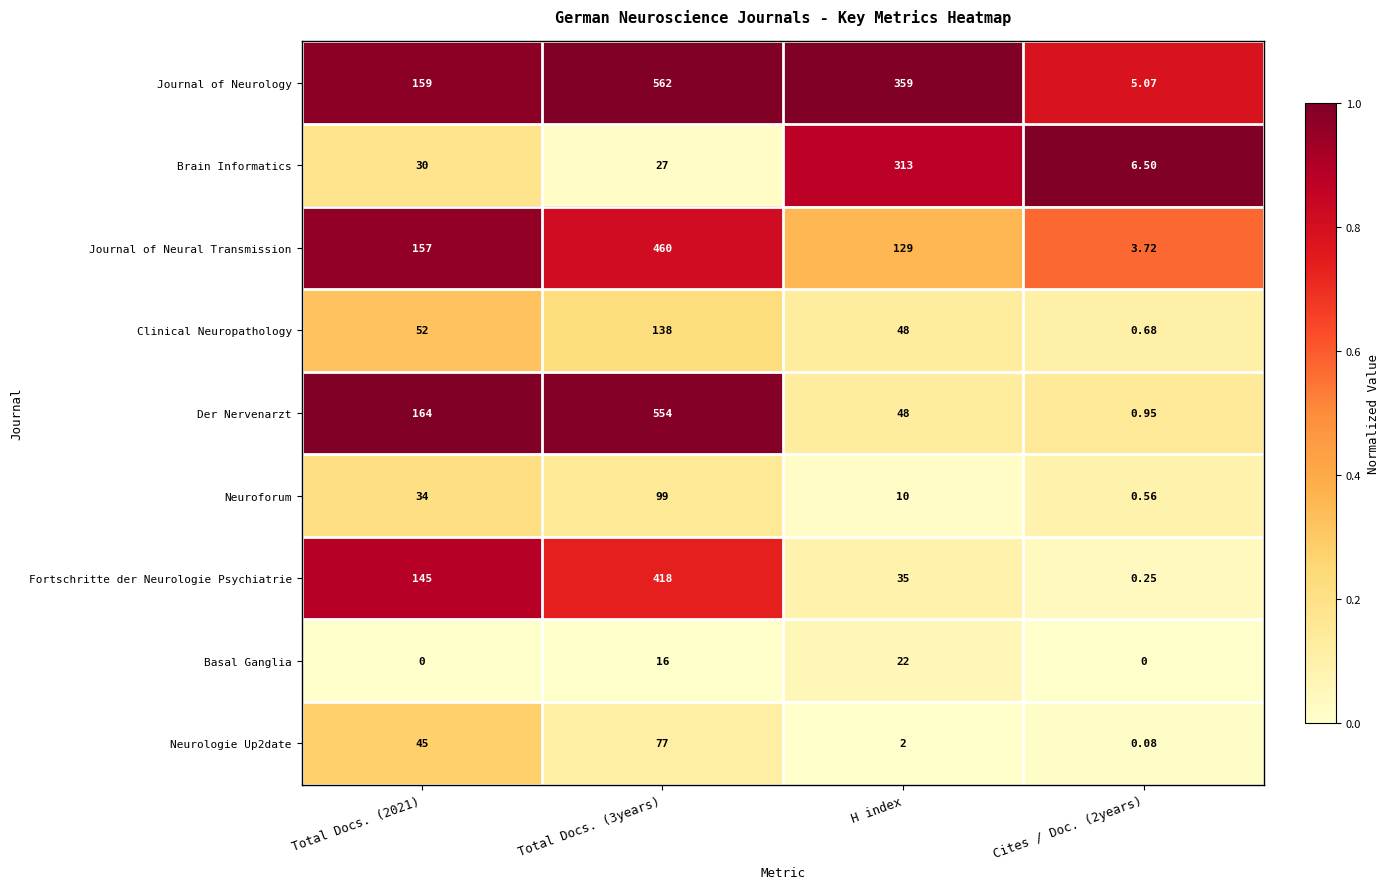

Which series changed the most between Total Docs. (3years) and Cites / Doc. (2years)?

Journal of Neurology